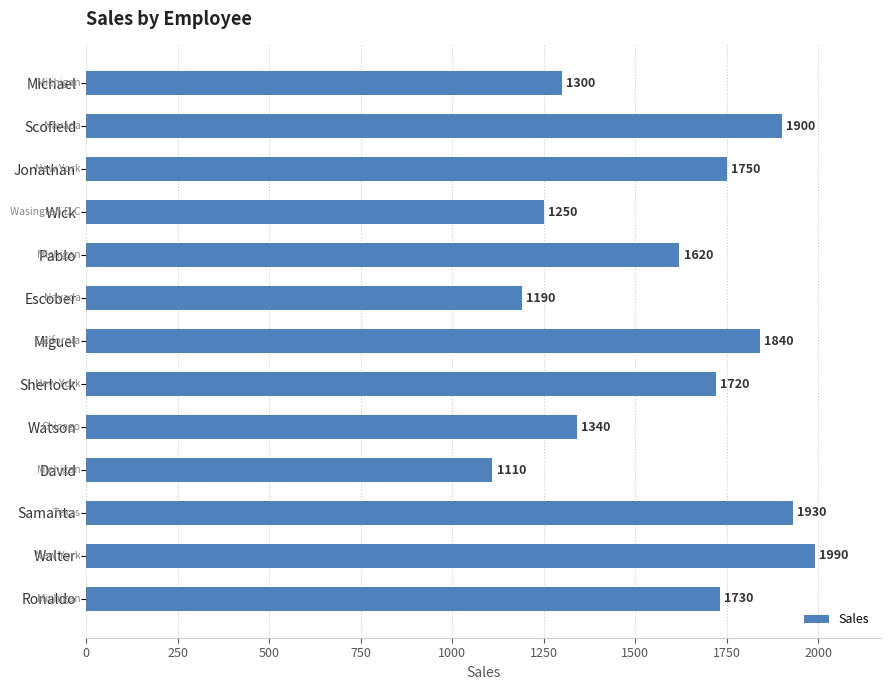

Approximately how many times larger is the value at Jonathan compared to Pablo?

1.1